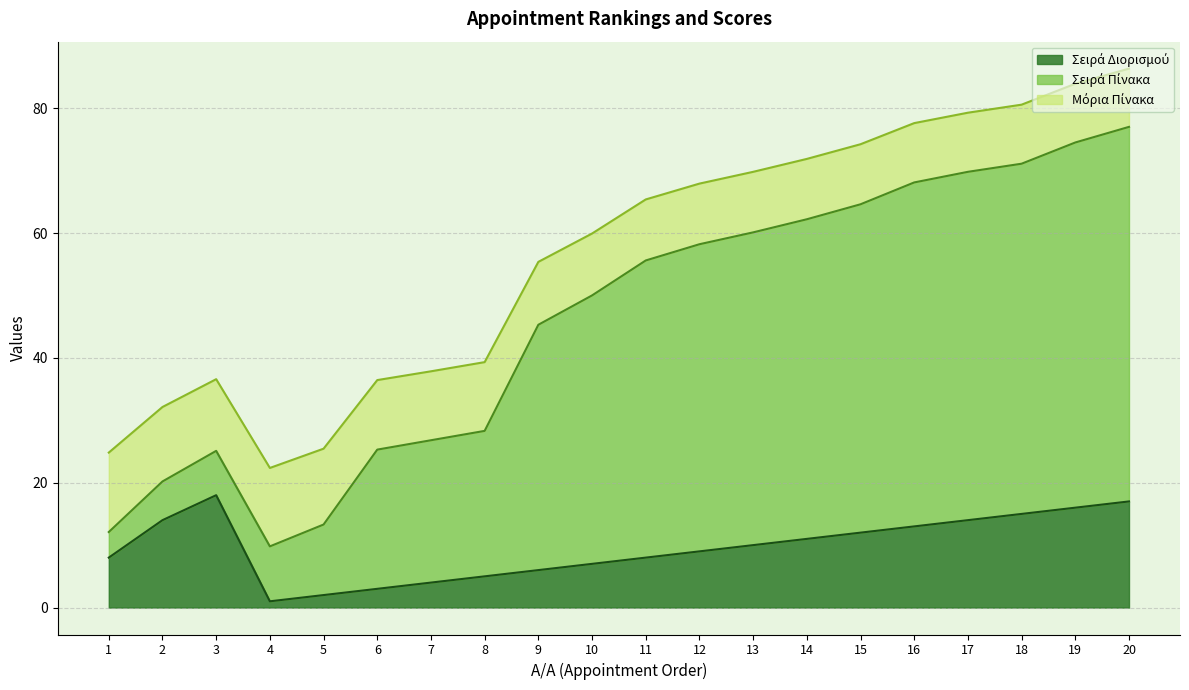

Is it true that Σειρά Διορισμού equals 13.0 at 16?

True